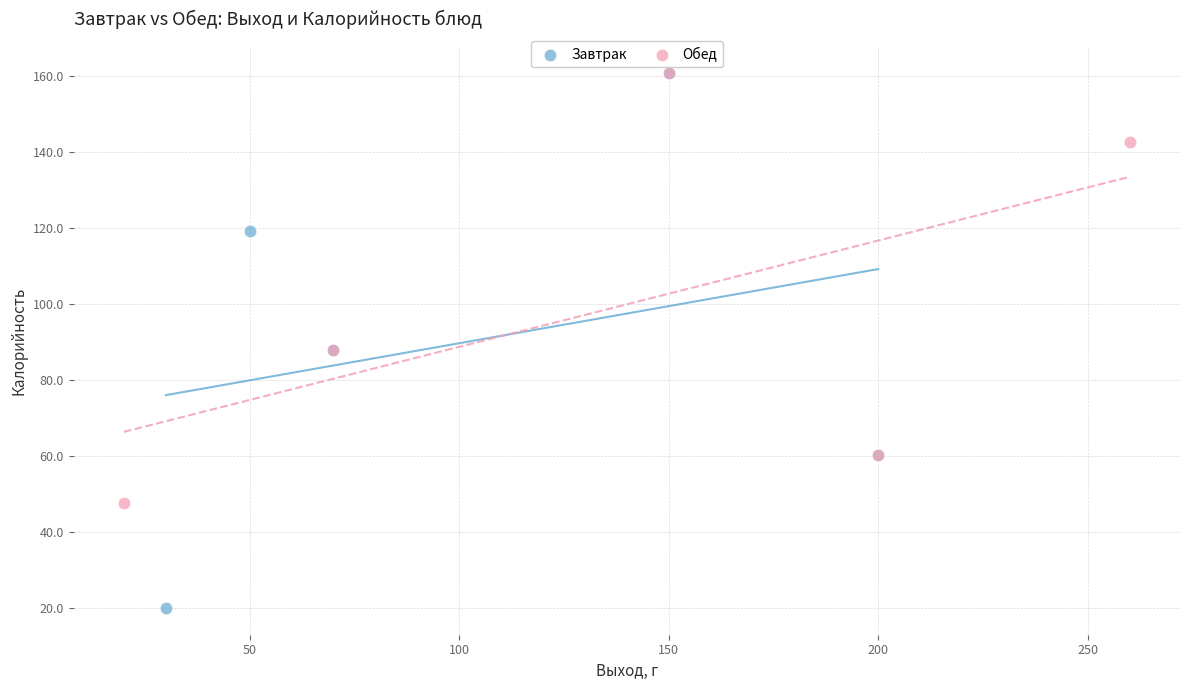

Which series reaches the minimum Y coordinate?

Завтрак